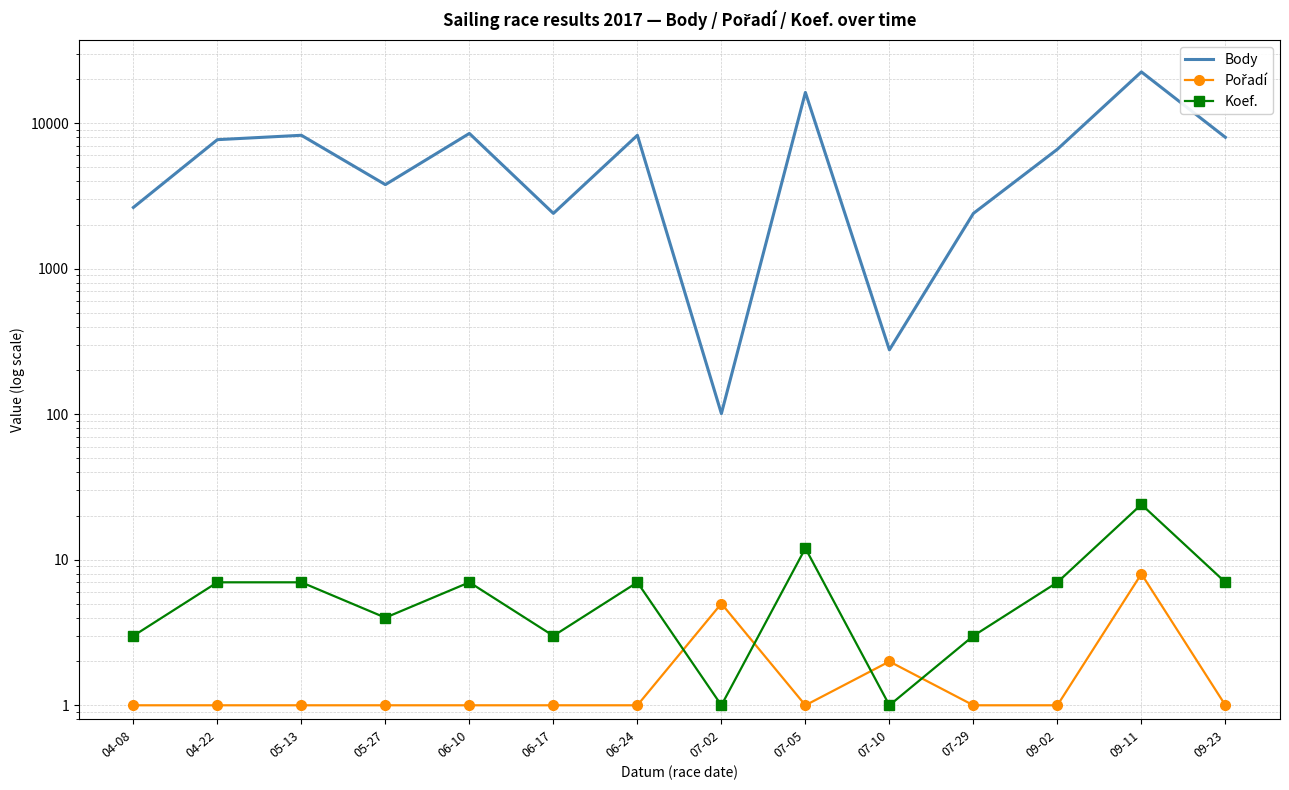

The Body series shows 171 at 07-10. True or false?

False